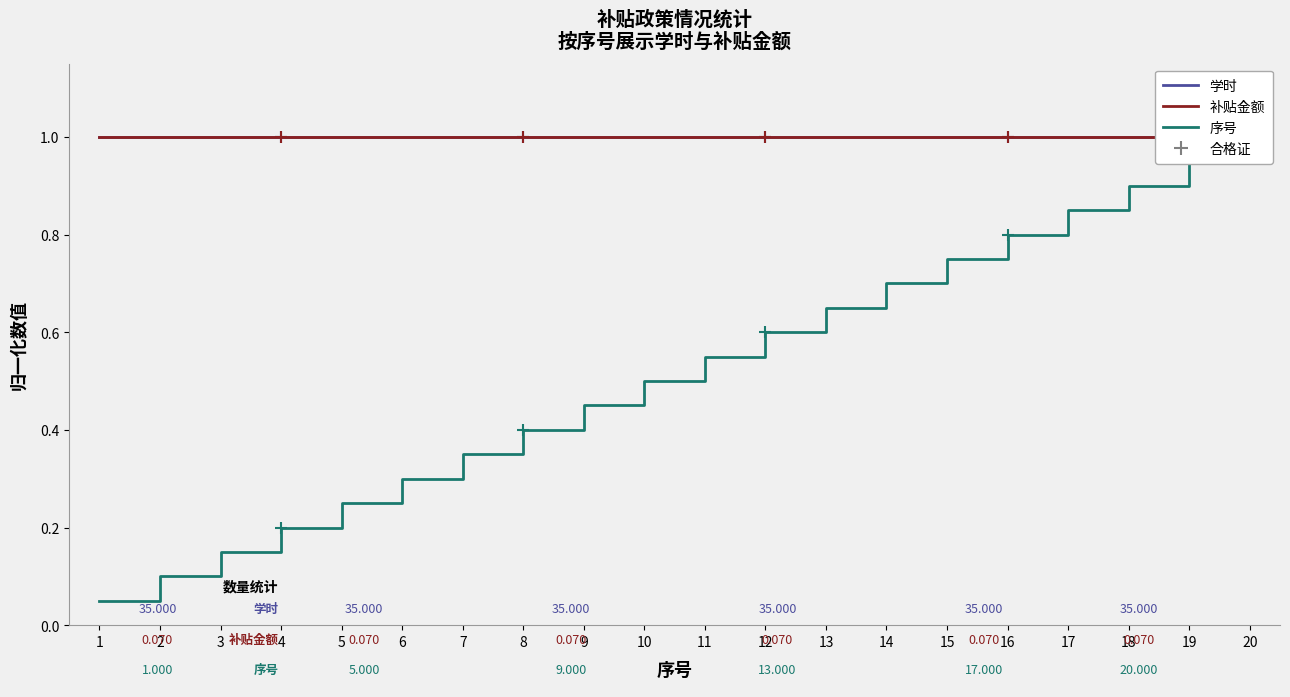

What is the minimum value shown in the chart?

0.1